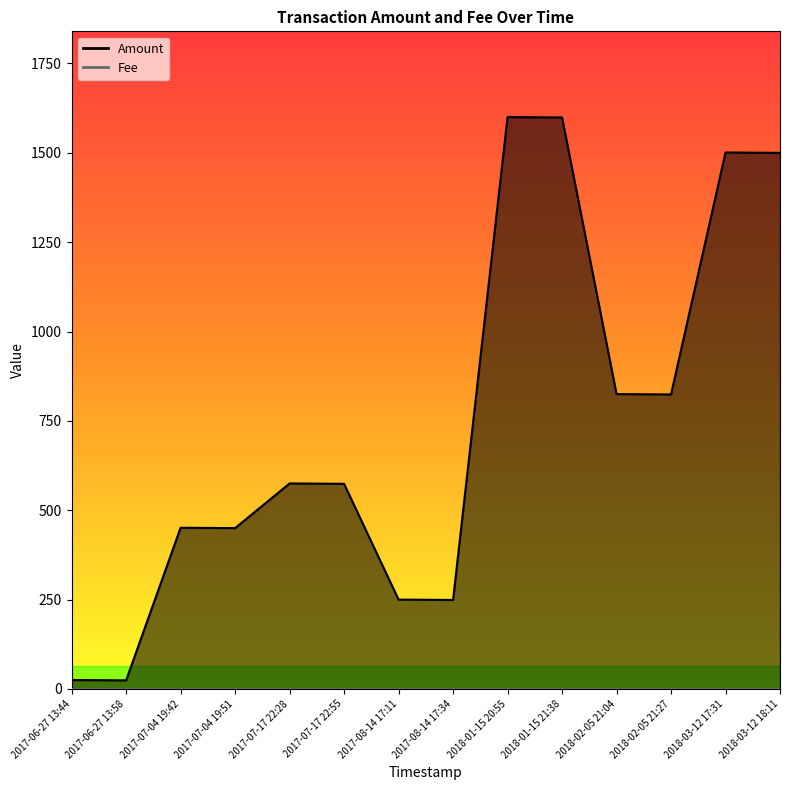

At which category does the chart reach its minimum across all series?

2017-06-27 13:58